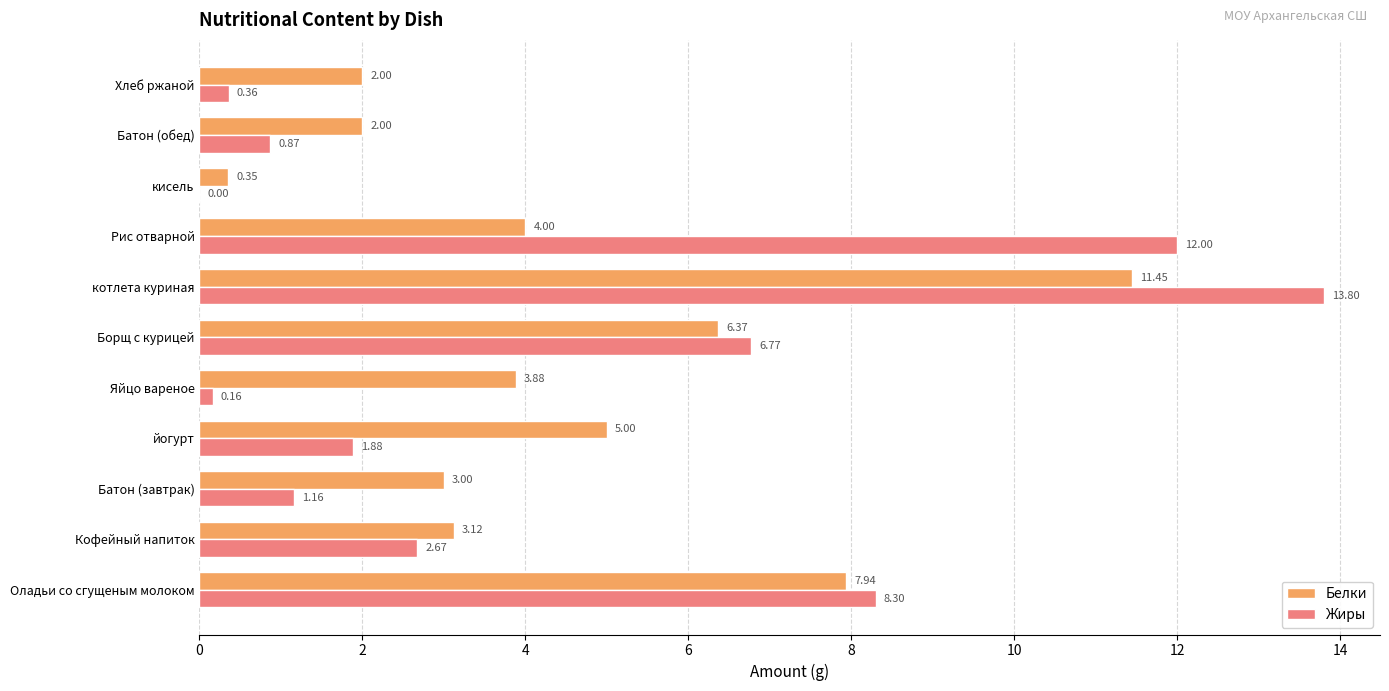

At which category is the sum across all series the highest?

котлета куриная